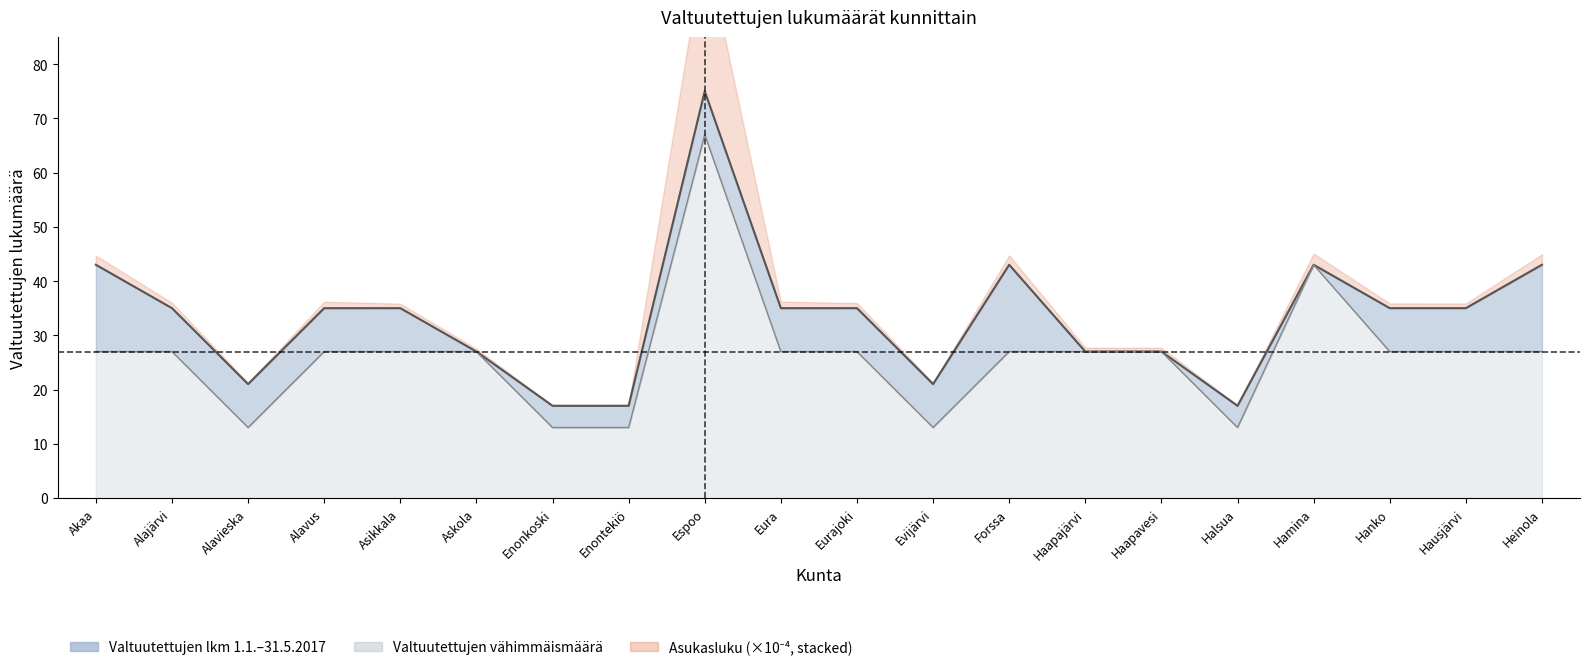

Reading left to right, extract all data points from this chart.

Valtuutettujen lkm 1.1.-31.5.2017: Akaa=43	Alajärvi=35	Alavieska=21	Alavus=35	Asikkala=35	Askola=27	Enonkoski=17	Enontekiö=17	Espoo=75	Eura=35	Eurajoki=35	Evijärvi=21	Forssa=43	Haapajärvi=27	Haapavesi=27	Halsua=17	Hamina=43	Hanko=35	Hausjärvi=35	Heinola=43
Valtuutettujen vähimmäismäärä: Akaa=27	Alajärvi=27	Alavieska=13	Alavus=27	Asikkala=27	Askola=27	Enonkoski=13	Enontekiö=13	Espoo=67	Eura=27	Eurajoki=27	Evijärvi=13	Forssa=27	Haapajärvi=27	Haapavesi=27	Halsua=13	Hamina=43	Hanko=27	Hausjärvi=27	Heinola=27